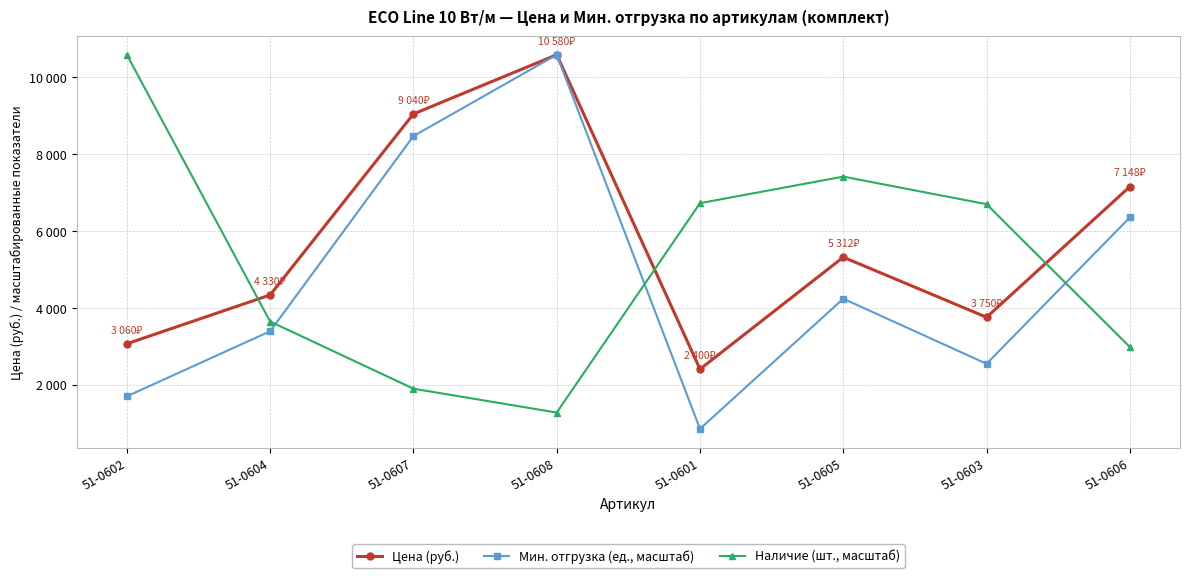

True or false: Мин. отгрузка (ед., масштаб) and Цена (руб.) intersect in this chart.

False